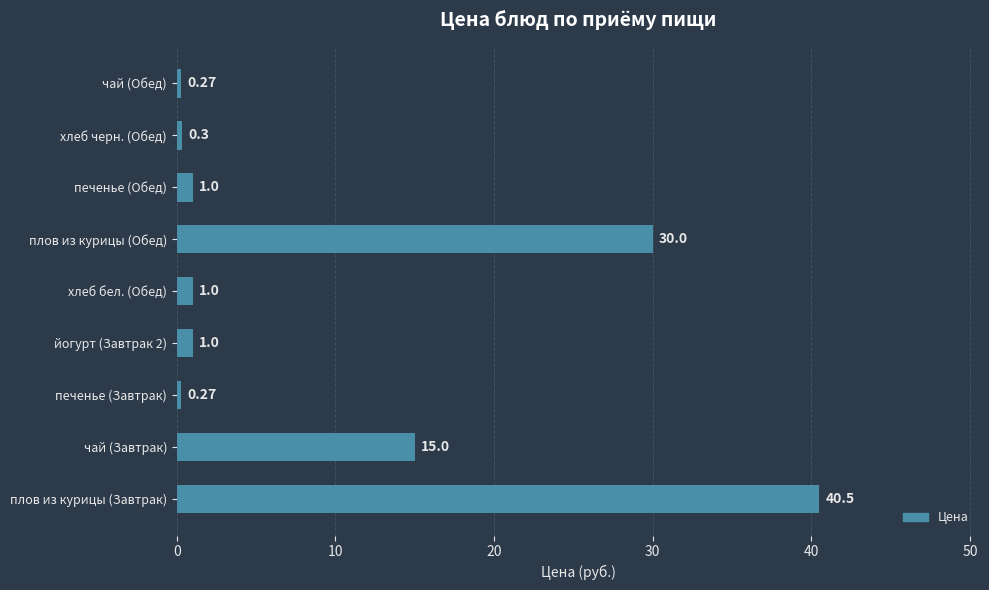

What is the change in value from печенье (Завтрак) to йогурт (Завтрак 2)?

+0.7